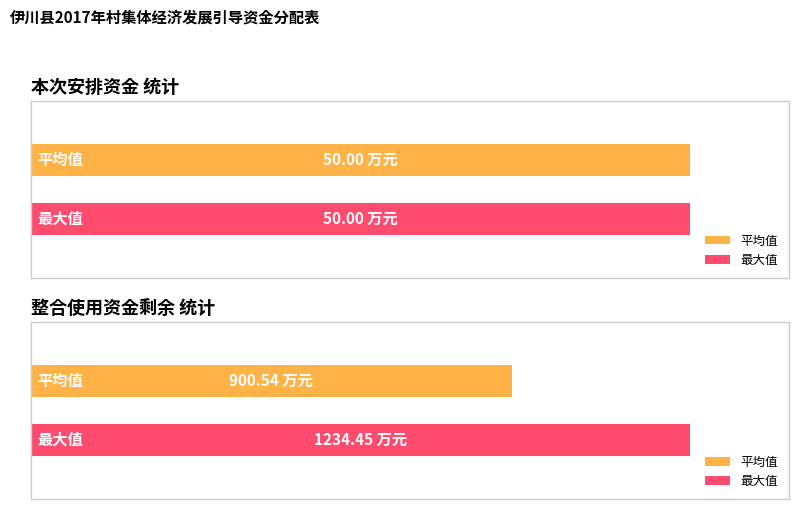

Does the chart contain any negative values?

No